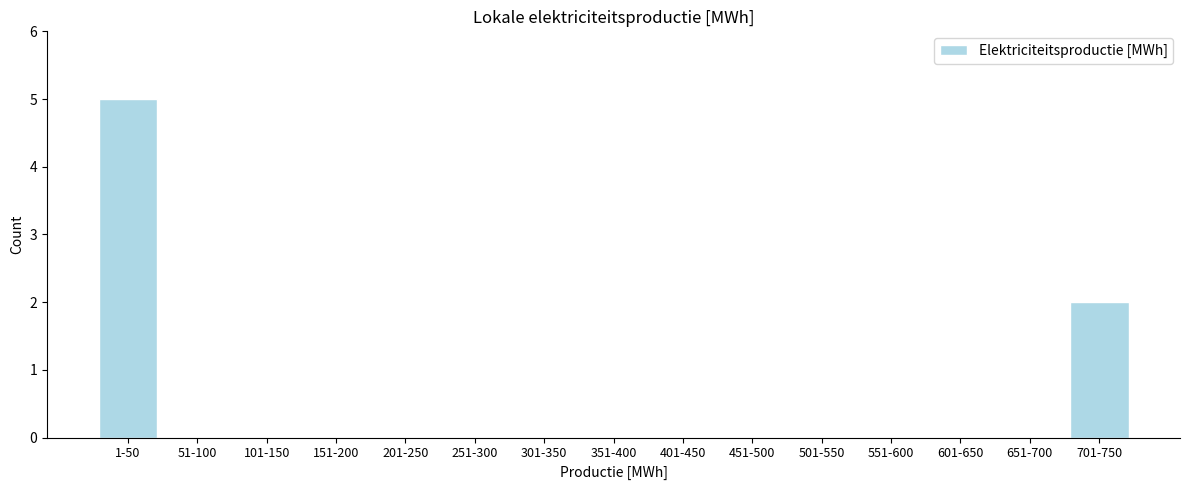

Reading left to right, list all the values displayed in this chart.

1-50=5	51-100=0	101-150=0	151-200=0	201-250=0	251-300=0	301-350=0	351-400=0	401-450=0	451-500=0	501-550=0	551-600=0	601-650=0	651-700=0	701-750=2